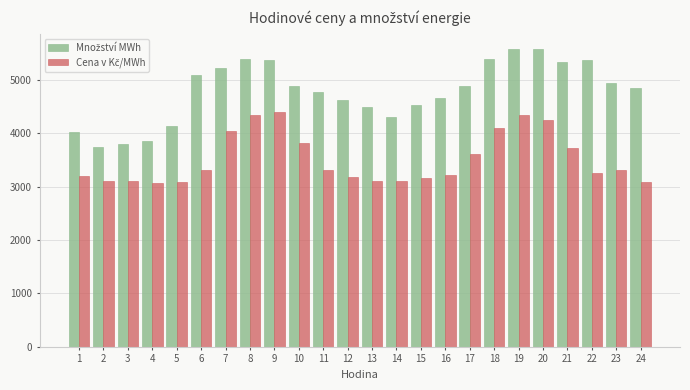

How many data points does each series have?

24